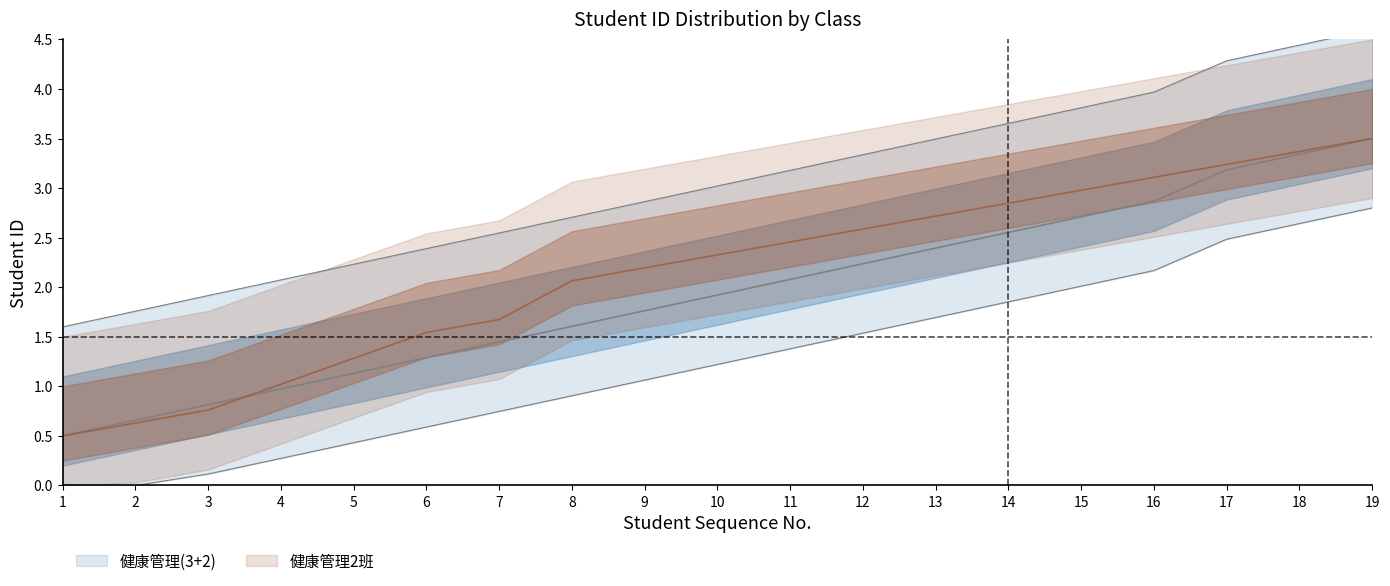

How many lines are shown in the chart?

2